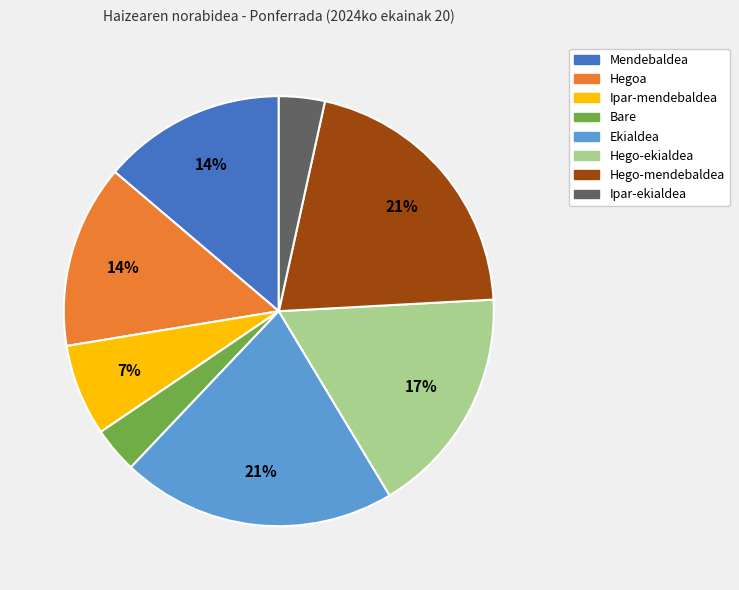

To the nearest percent, what portion does Hego-ekialdea represent?

17%